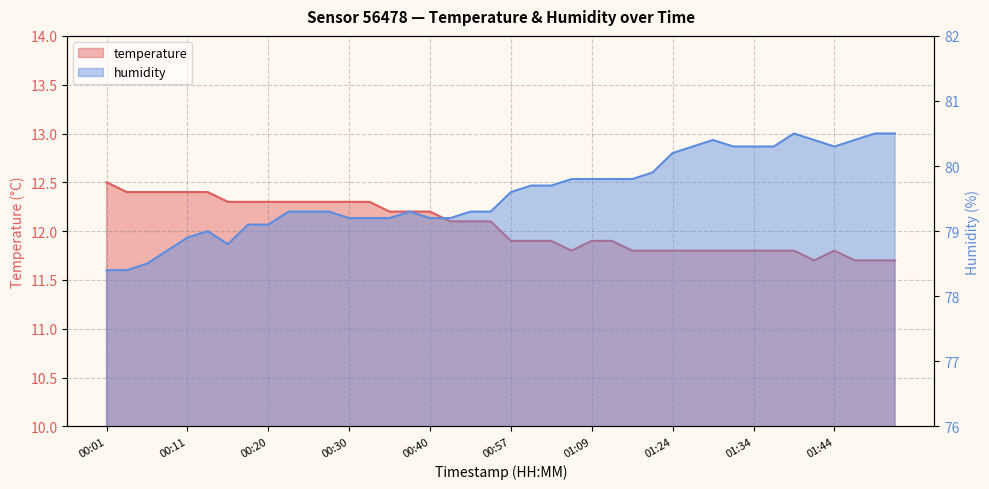

What is the average value of the temperature series?

12.0